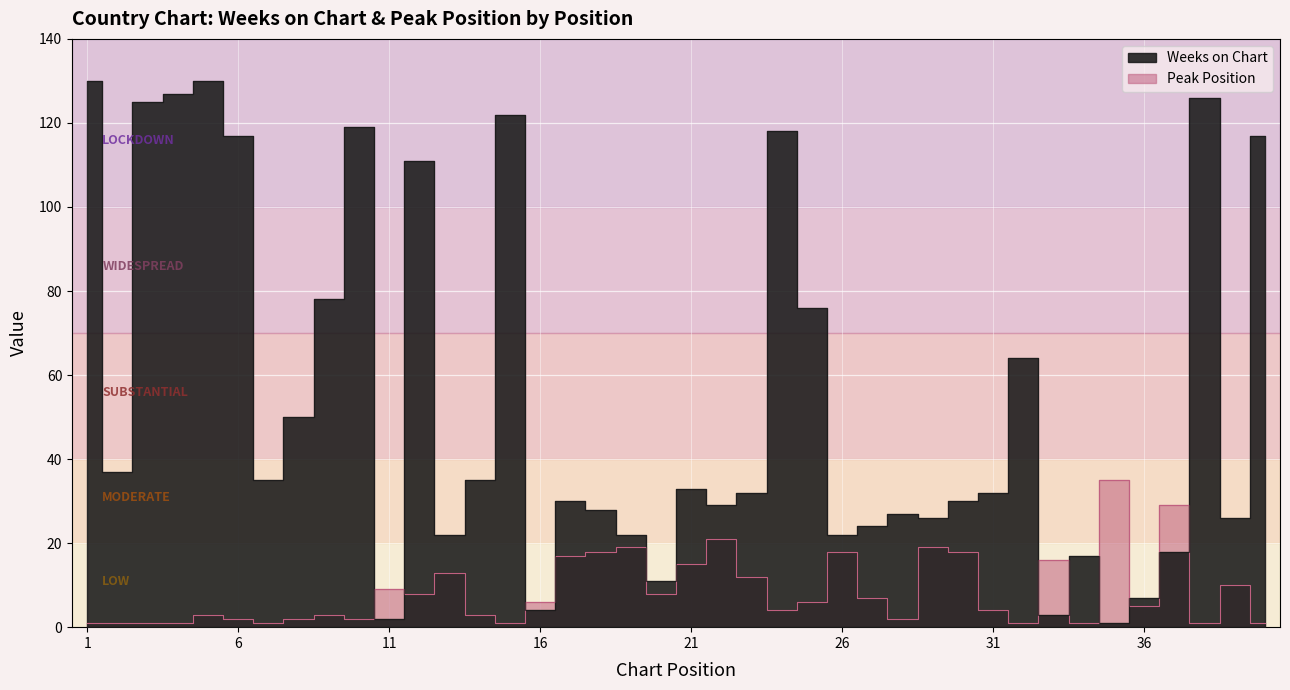

What is the difference between the second highest and second lowest values in the Peak Position series?

28